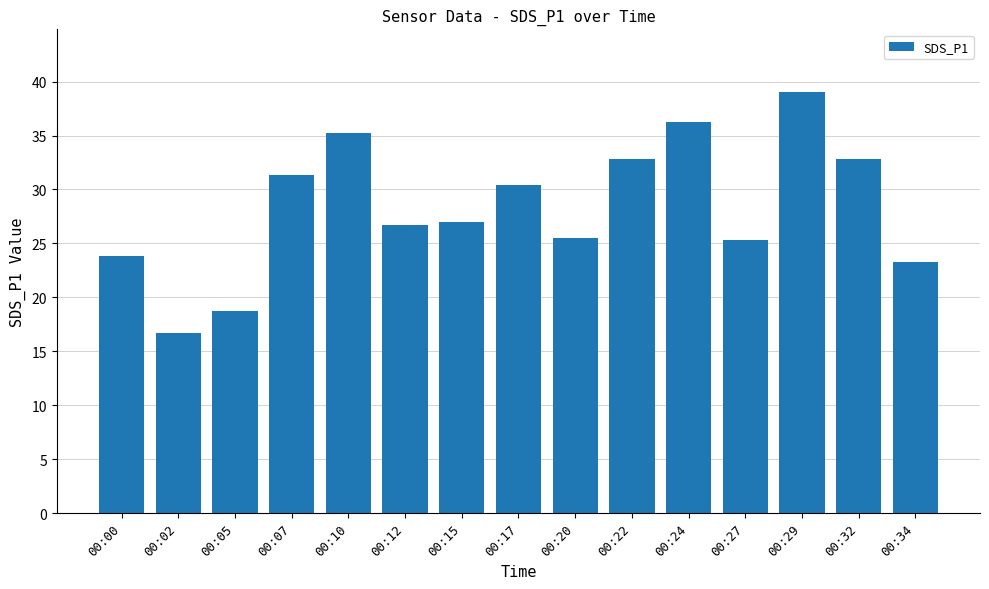

The value at 00:34 is 23.3. True or false?

True